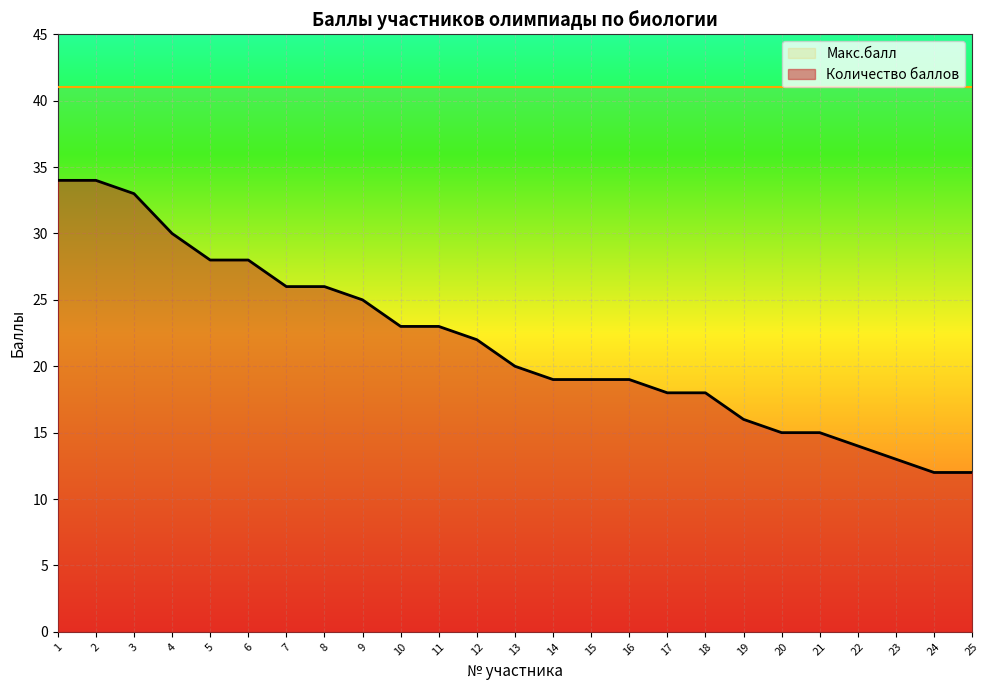

What is the smallest value displayed?

12